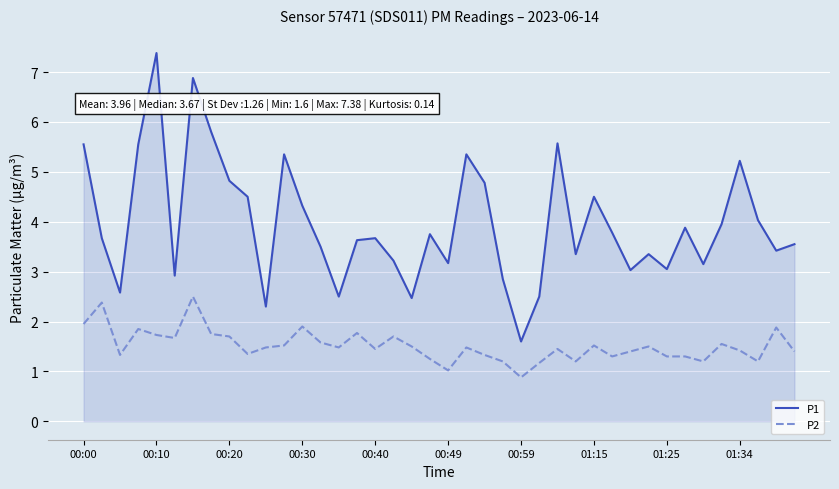

Which series has the largest range (max minus min)?

P1